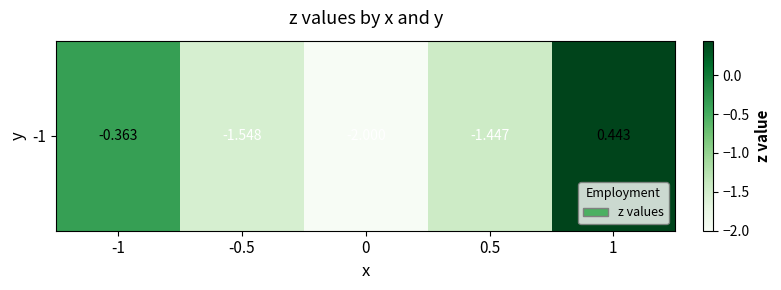

Rank the categories by value from lowest to highest.

0, -0.5, 0.5, -1, 1